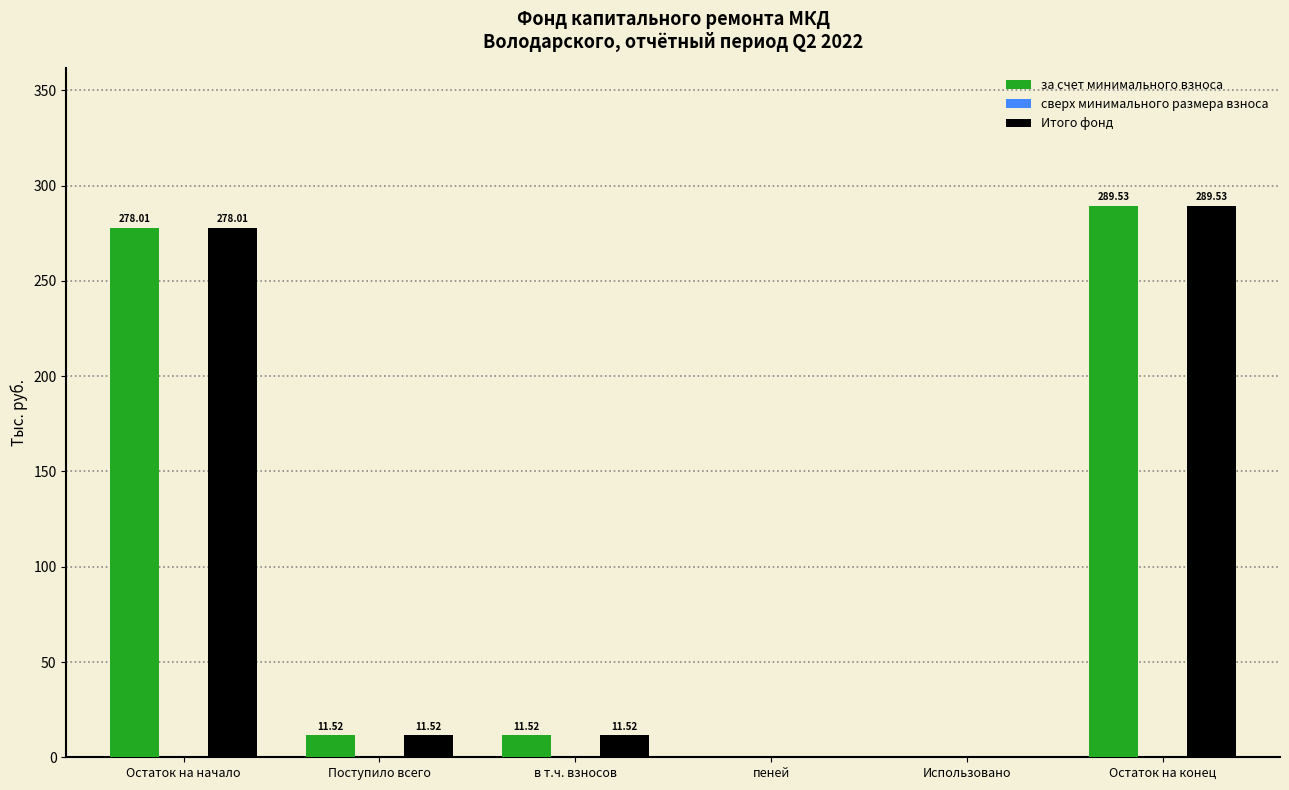

At which label does Итого фонд reach its peak?

Остаток на конец